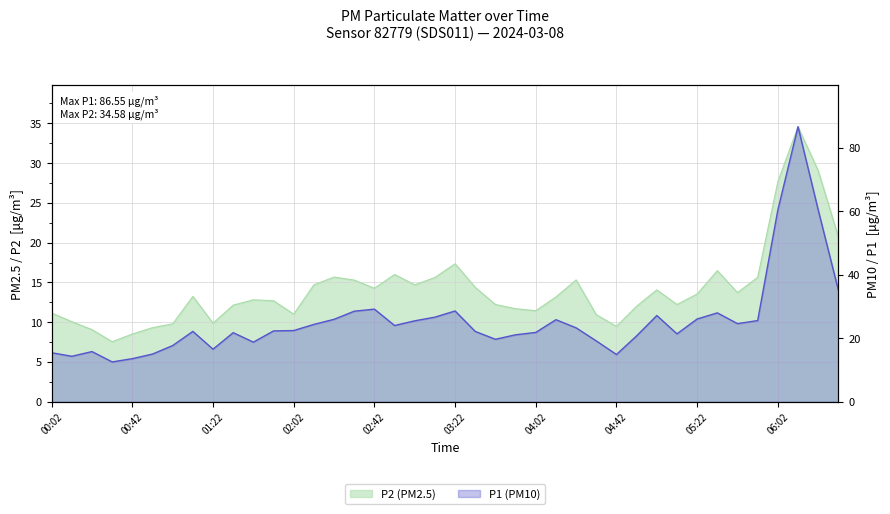

Reading left to right, list all the values displayed in this chart.

P1: 15.4	14.3	15.8	12.6	13.6	15.0	17.7	22.1	16.6	21.8	18.8	22.3	22.4	24.4	25.9	28.5	29.1	24.0	25.5	26.6	28.6	22.1	19.7	21.1	21.8	25.8	23.3	19.1	14.9	20.8	27.1	21.4	26.1	28.0	24.6	25.6	60.4	86.5	60.4	35.1
P2: 11.2	10.1	9.1	7.5	8.5	9.3	9.8	13.2	9.9	12.2	12.8	12.7	11.0	14.7	15.7	15.3	14.3	16.0	14.7	15.6	17.4	14.4	12.2	11.7	11.4	13.2	15.3	10.9	9.5	12.0	14.1	12.2	13.6	16.5	13.7	15.7	27.7	34.6	29.1	20.7